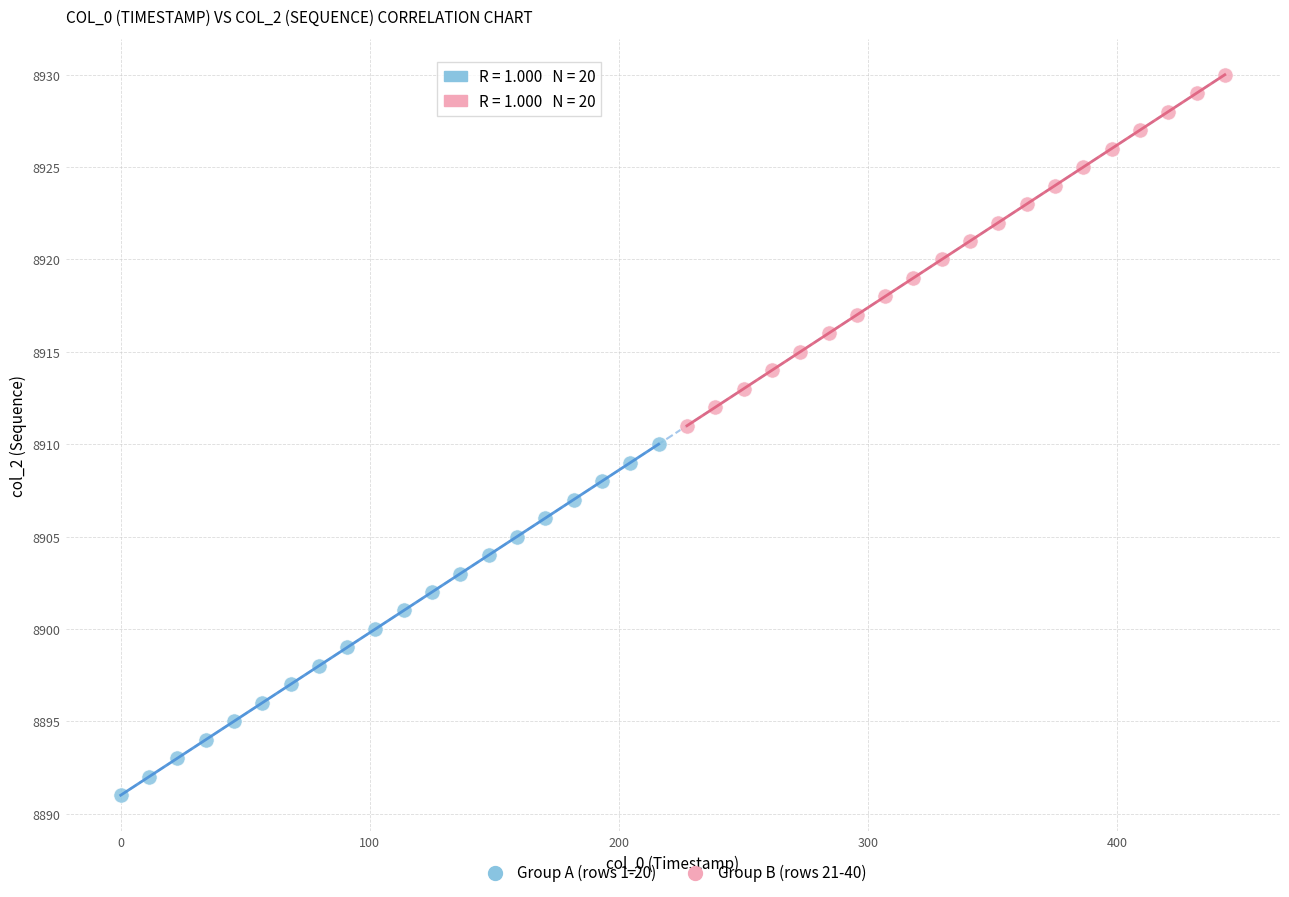

Which series reaches the minimum Y coordinate?

Group A (rows 1-20)